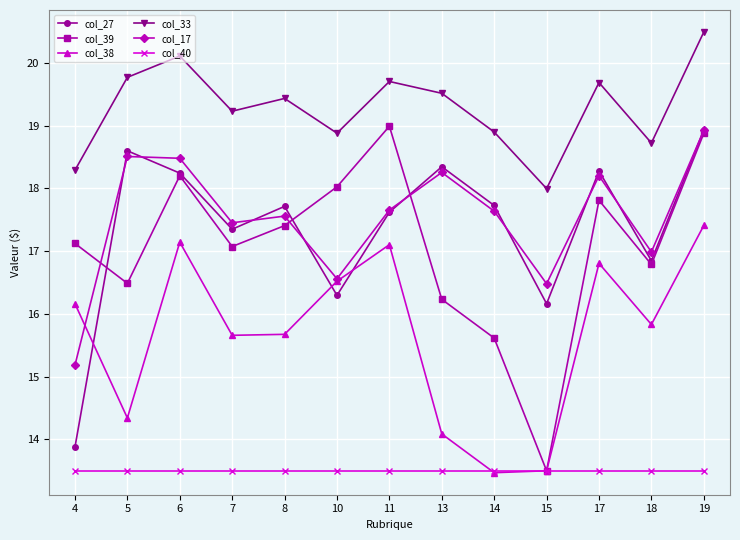

Which series has the largest total across all categories?

col_33